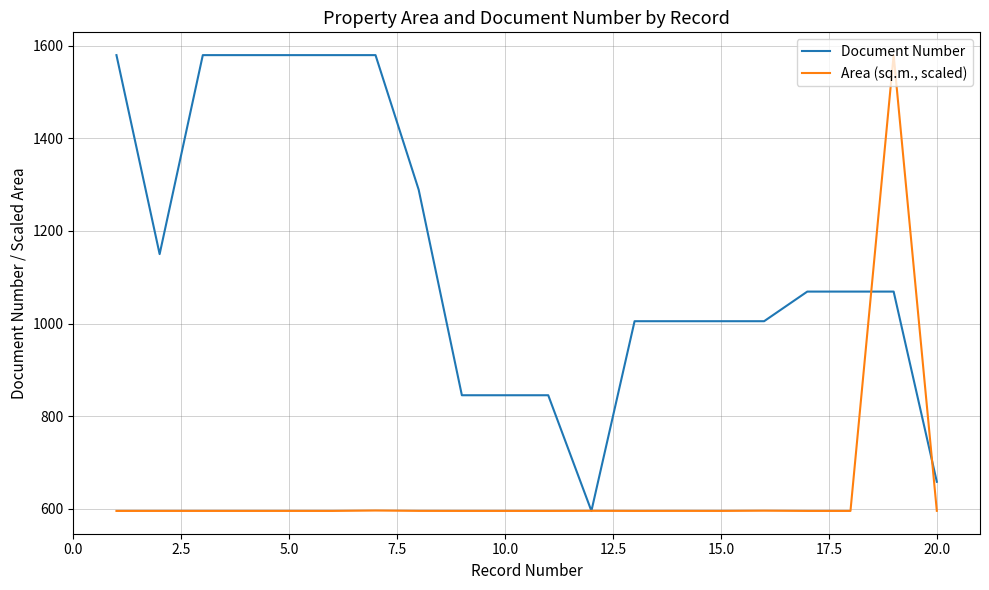

After their last crossing, which series has the higher values: Area (sq.m., scaled) or Document Number?

Document Number